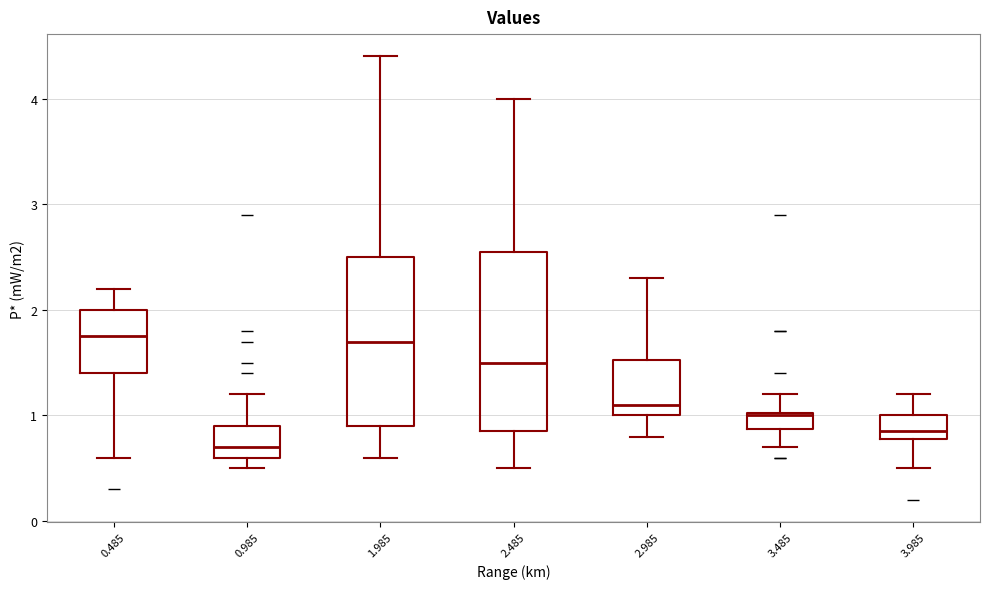

Which box has the lowest median line?

0.985